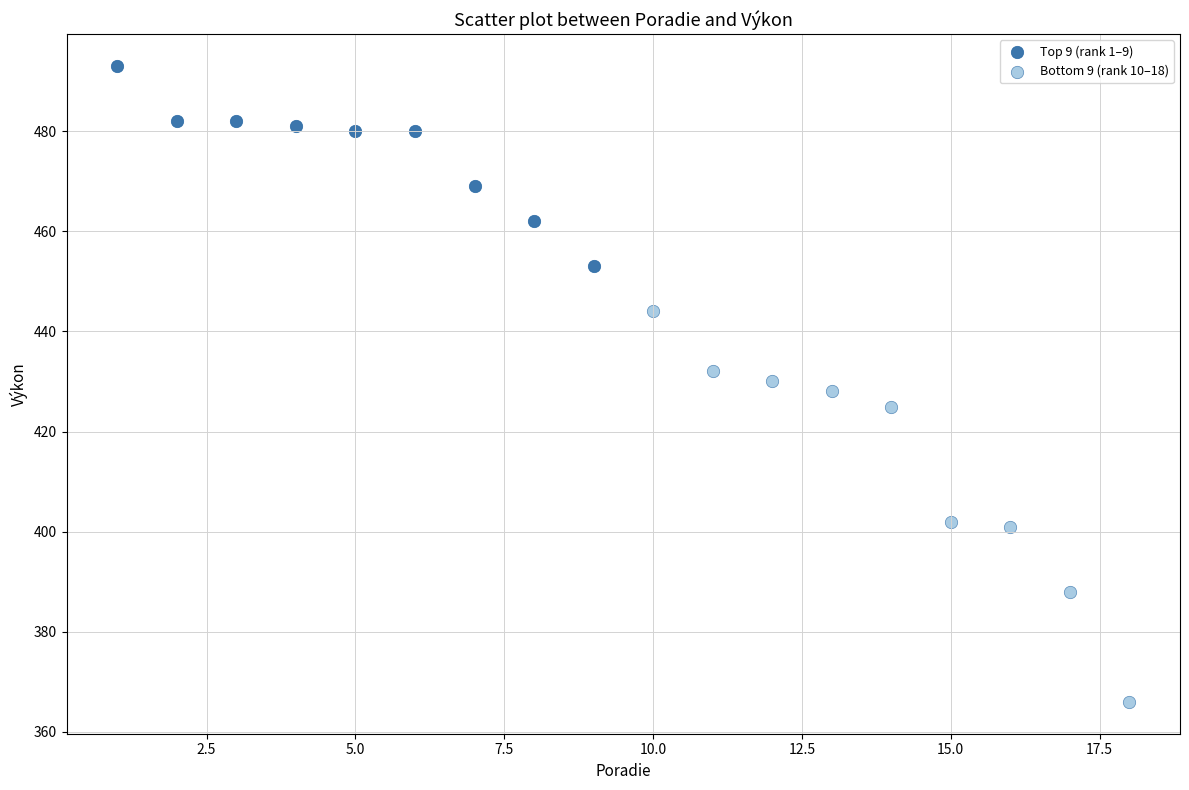

Which series reaches the minimum Y coordinate?

Bottom 9 (rank 10–18)